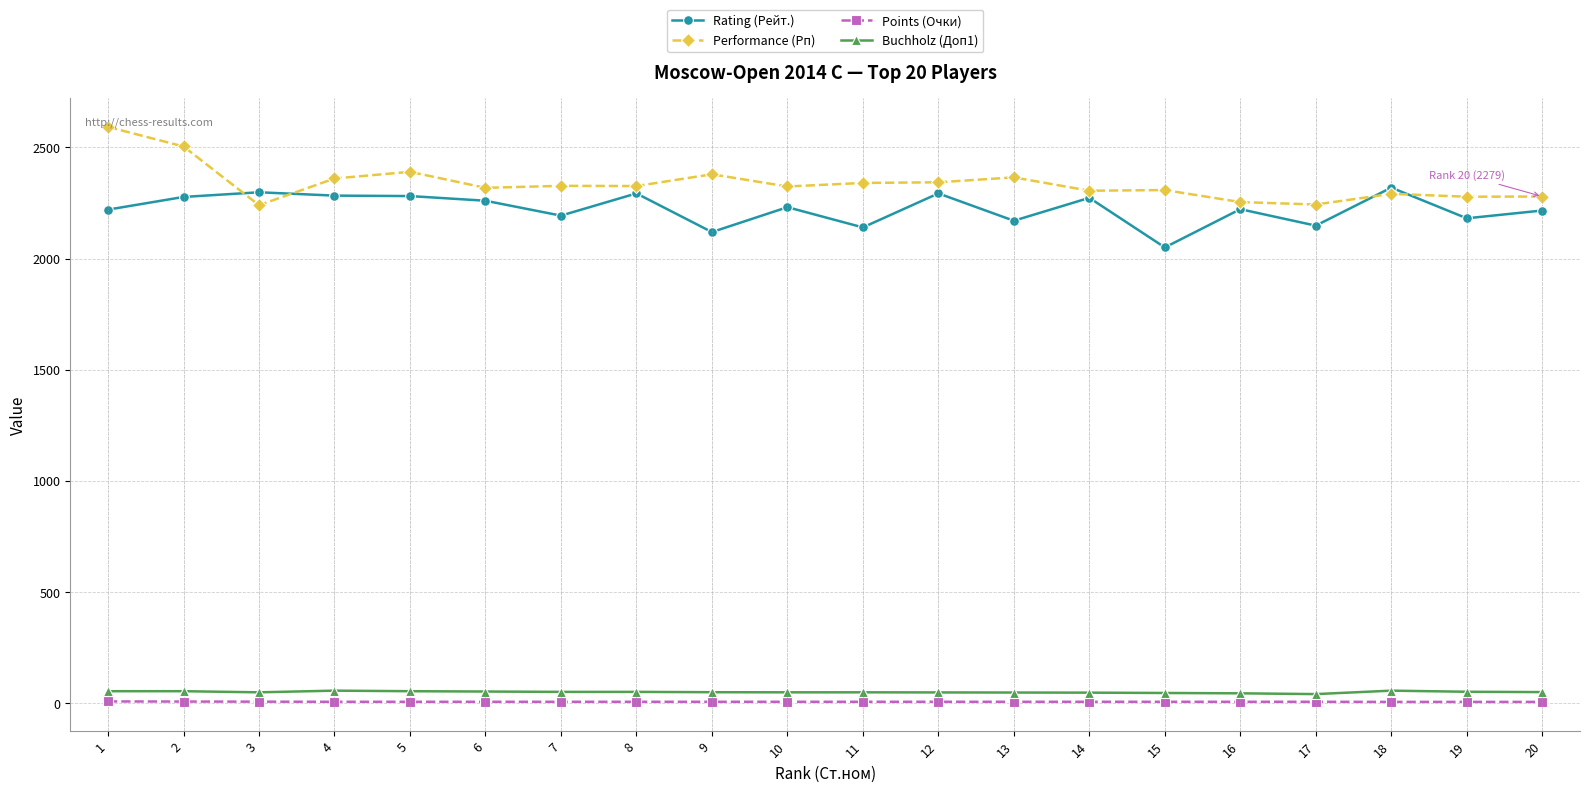

Is the value of Points (Очки) at 16 greater than the value of Performance (Рп) at 14?

No